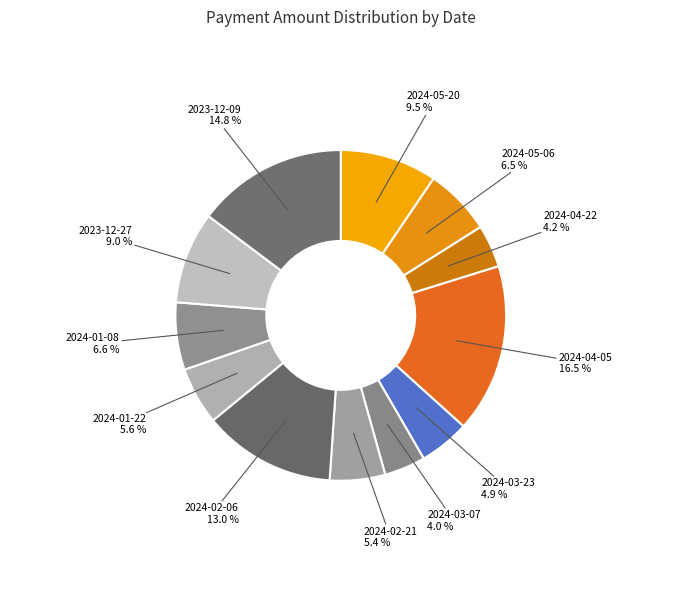

Is 2024-05-06 the majority of the pie?

No